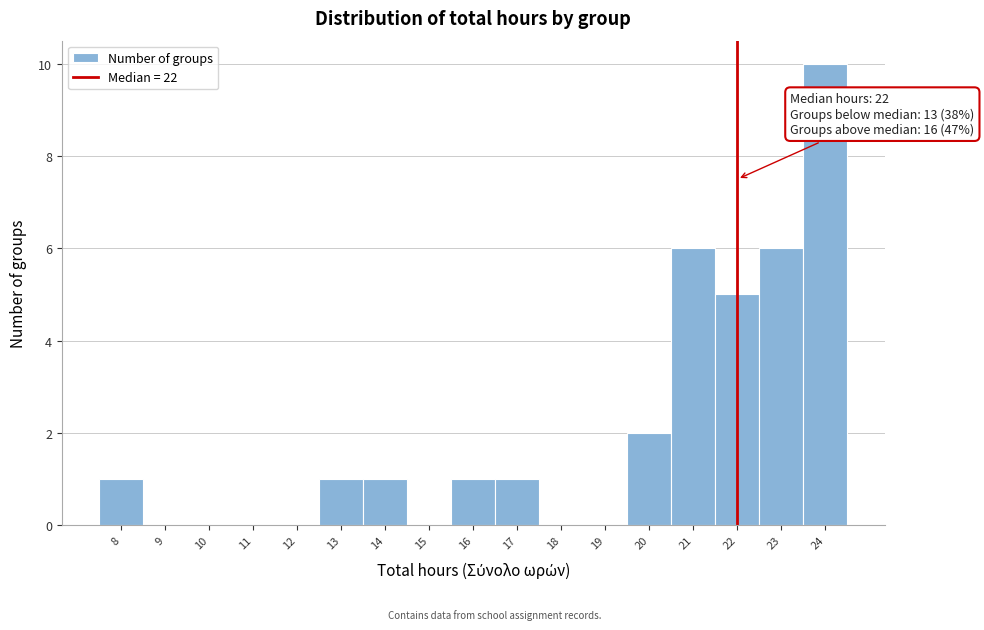

Over which range of the x-axis is the bar tallest?

23.5 to 24.5